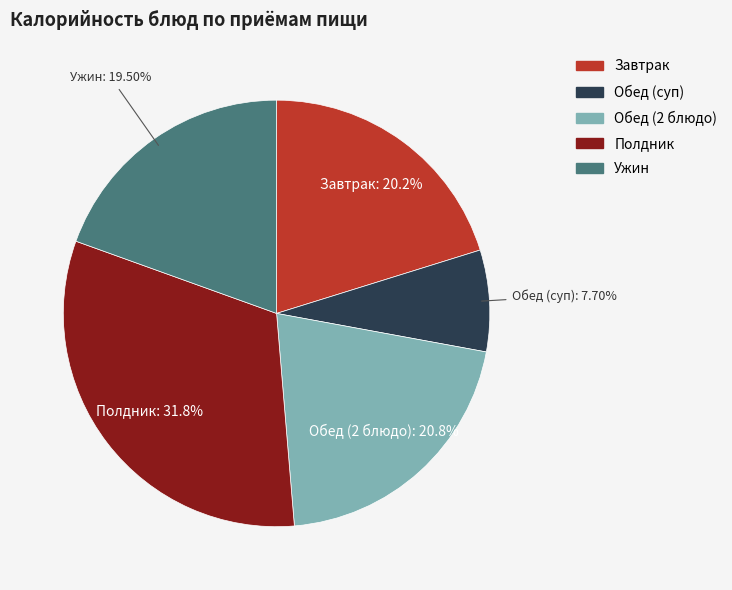

Which slice is the smallest?

Обед (суп)